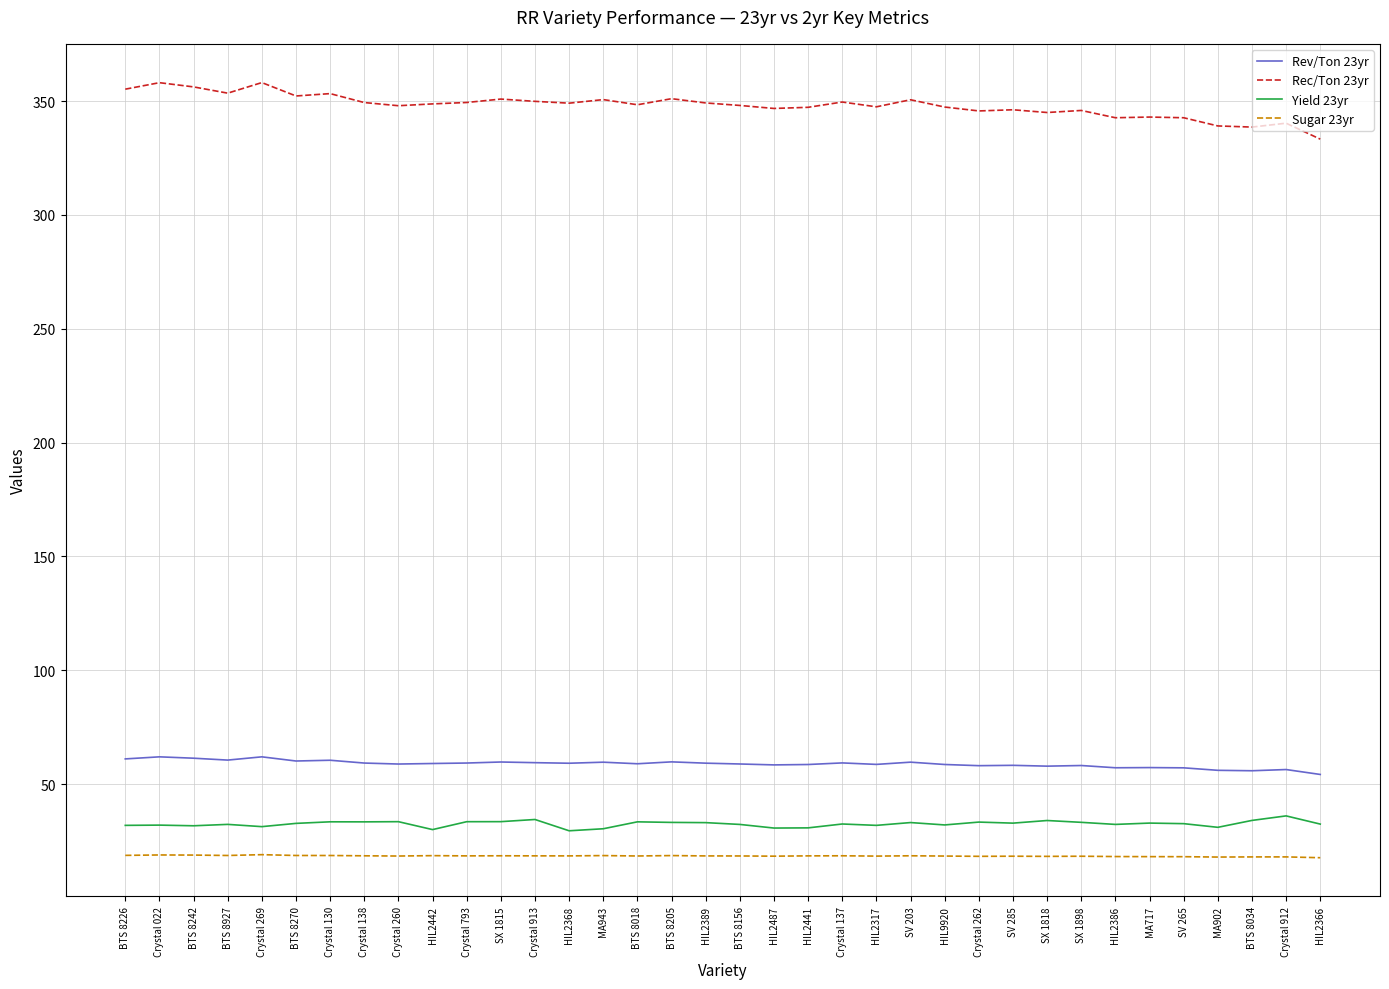

What is the spread (max minus min) of values at HIL2487?

328.4